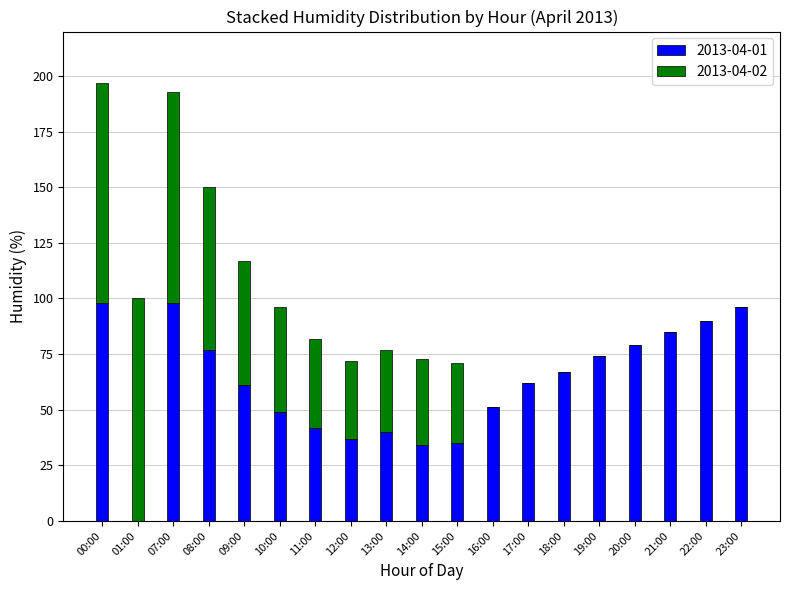

True or false: 2013-04-01 has a value of 7 at 14:00.

False